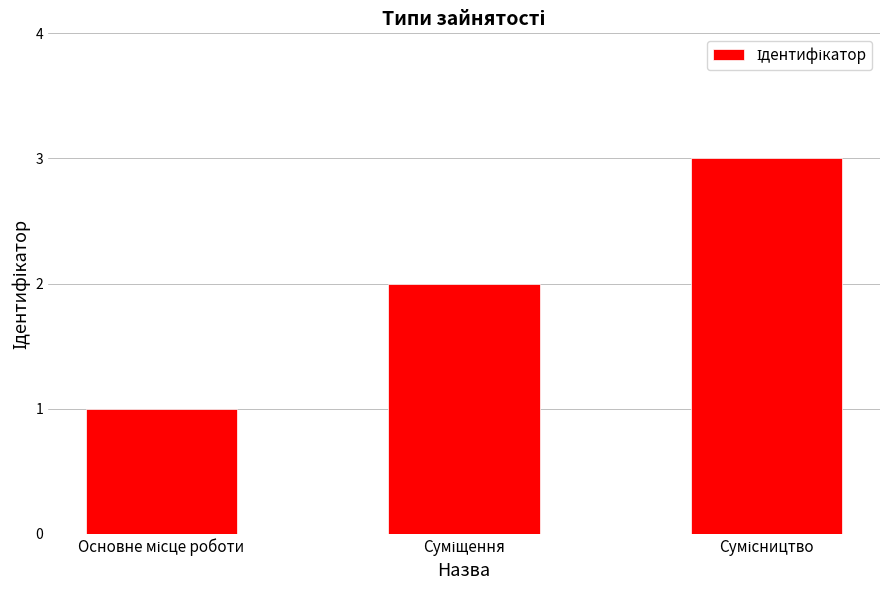

What is the sum of all values?

6